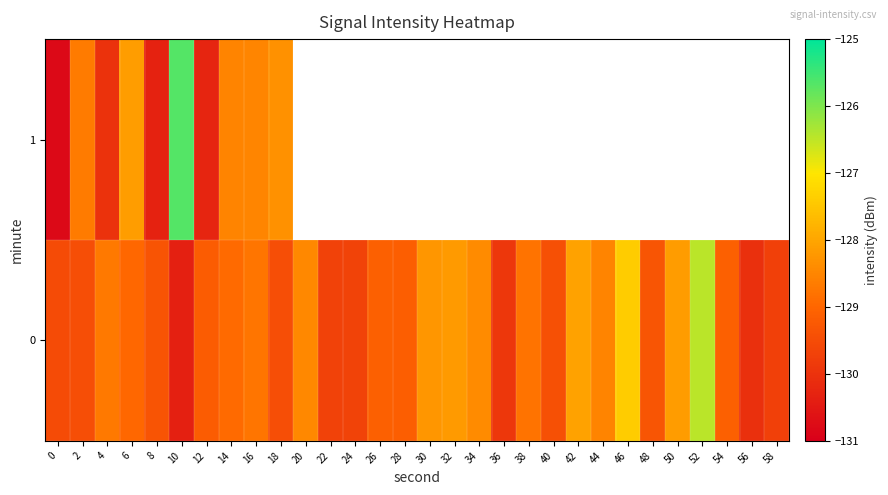

At how many categories does at least one series exceed -130?

29